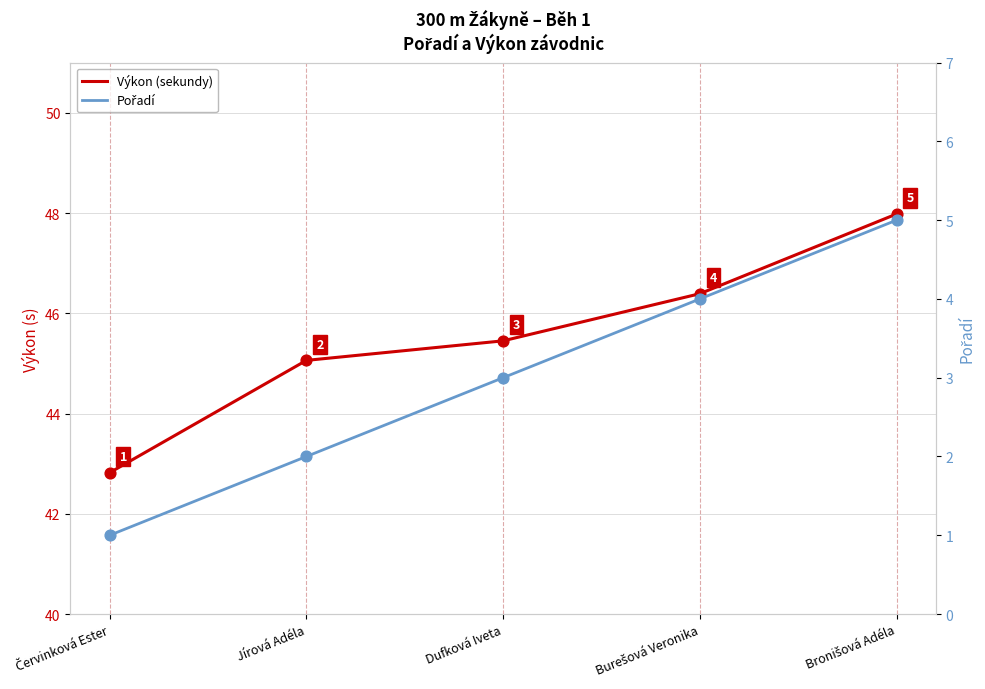

What are all the series names shown in the legend?

Výkon (sekundy), Pořadí